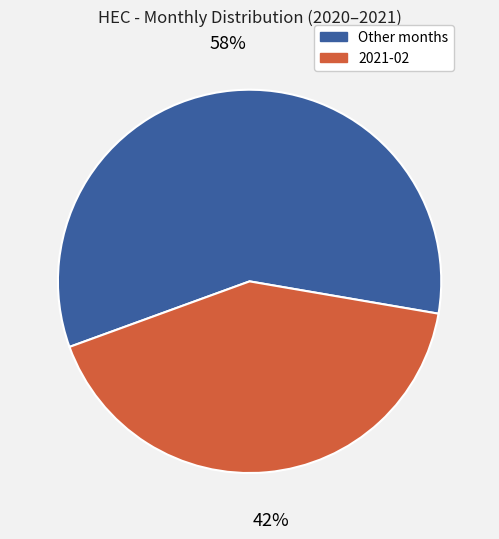

To the nearest percent, what is the average slice percentage?

50%